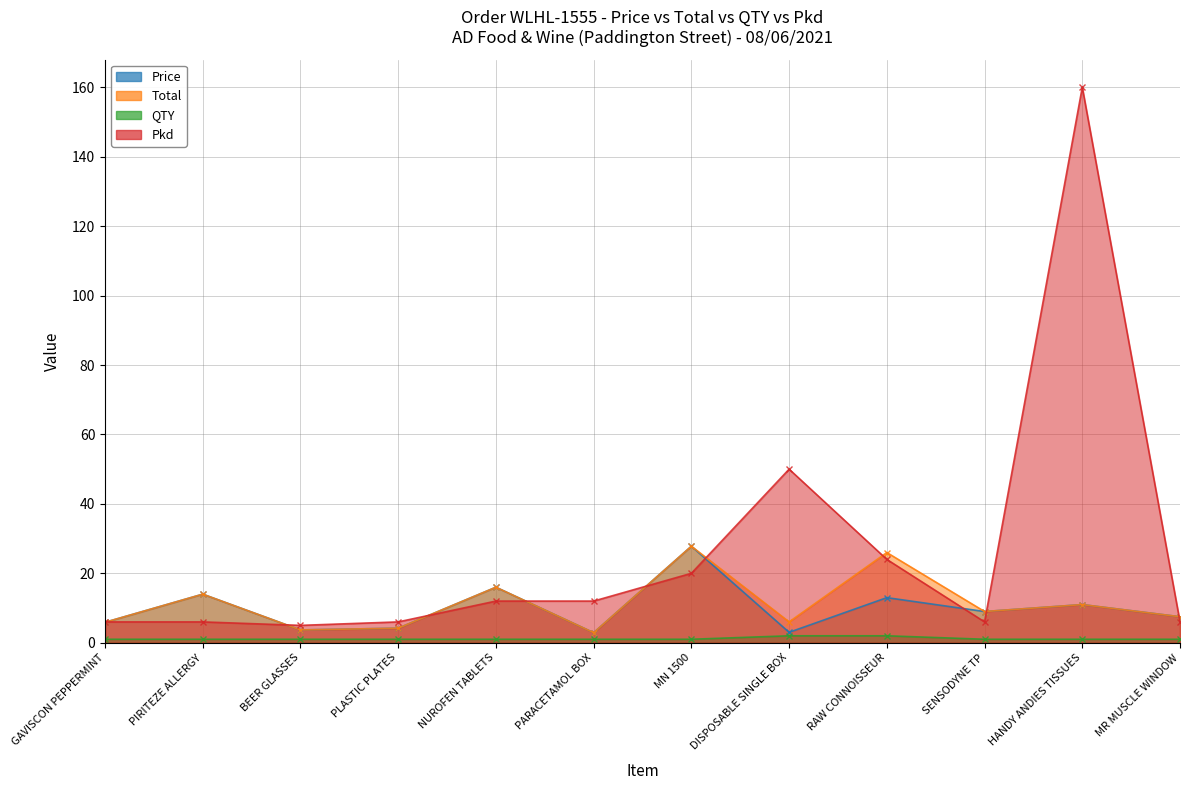

Between GAVISCON PEPPERMINT and MN 1500, which series saw the biggest shift?

Price